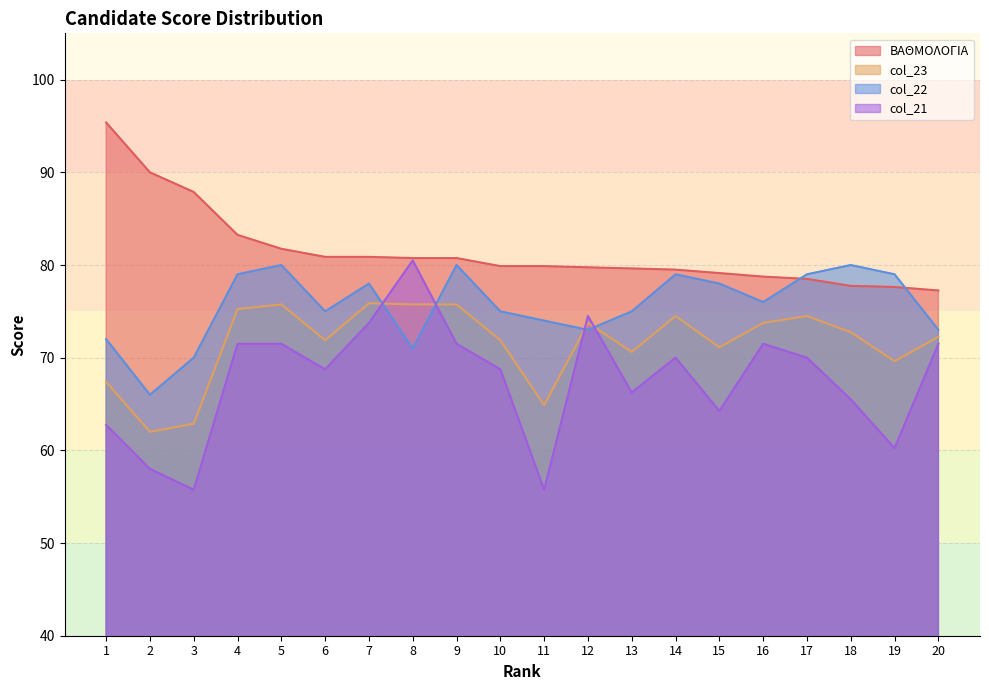

Reading right to left, list all the values displayed in this chart.

ΒΑΘΜΟΛΟΓΙΑ: 20=77.2	19=77.6	18=77.8	17=78.5	16=78.8	15=79.1	14=79.5	13=79.6	12=79.8	11=79.9	10=79.9	9=80.8	8=80.8	7=80.9	6=80.9	5=81.8	4=83.2	3=87.9	2=90.0	1=95.4
col_23: 20=72.2	19=69.6	18=72.8	17=74.5	16=73.8	15=71.1	14=74.5	13=70.6	12=73.8	11=64.9	10=71.9	9=75.8	8=75.8	7=75.9	6=71.9	5=75.8	4=75.2	3=62.9	2=62.0	1=67.4
col_22: 20=73.0	19=79.0	18=80.0	17=79.0	16=76.0	15=78.0	14=79.0	13=75.0	12=73.0	11=74.0	10=75.0	9=80.0	8=71.0	7=78.0	6=75.0	5=80.0	4=79.0	3=70.0	2=66.0	1=72.0
col_21: 20=71.5	19=60.2	18=65.5	17=70.0	16=71.5	15=64.2	14=70.0	13=66.2	12=74.5	11=55.8	10=68.8	9=71.5	8=80.5	7=73.8	6=68.8	5=71.5	4=71.5	3=55.8	2=58.0	1=62.8